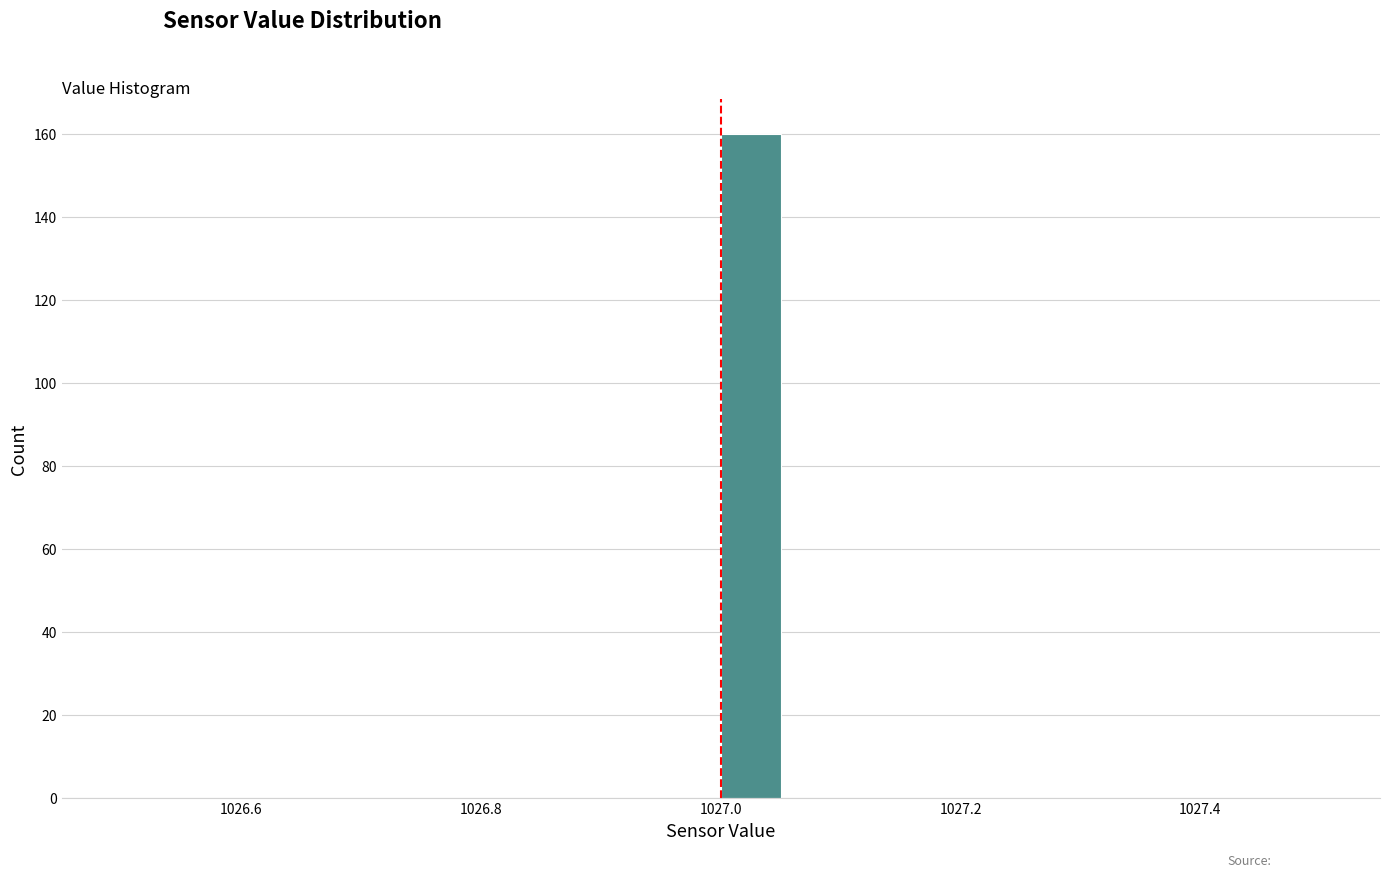

Read against the x-axis, roughly where is the centre of the tallest bar?

1027.02